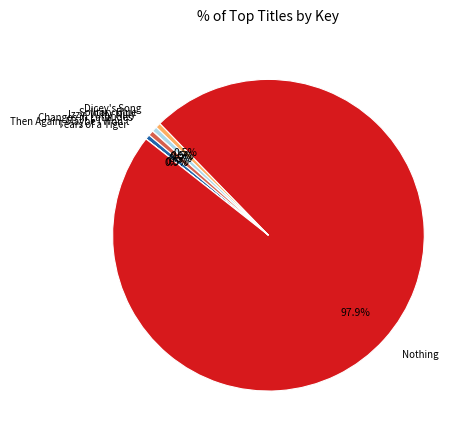

What is the ratio of the value at Nothing to the value at Solitary Blue?

184.8